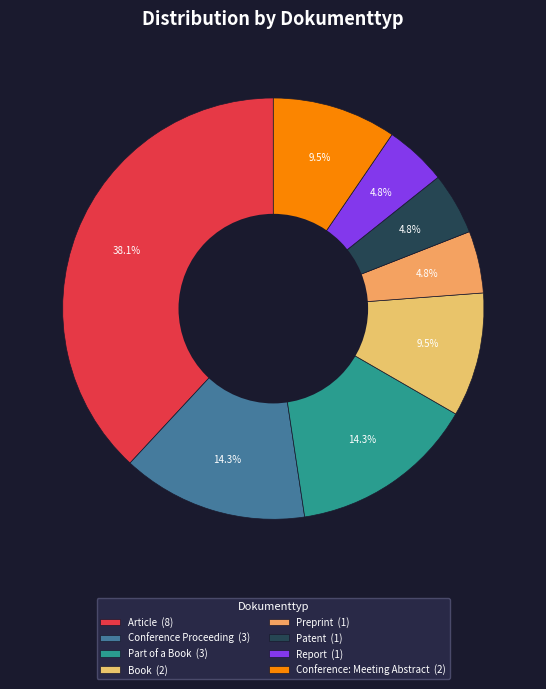

Does any single category account for the majority?

No